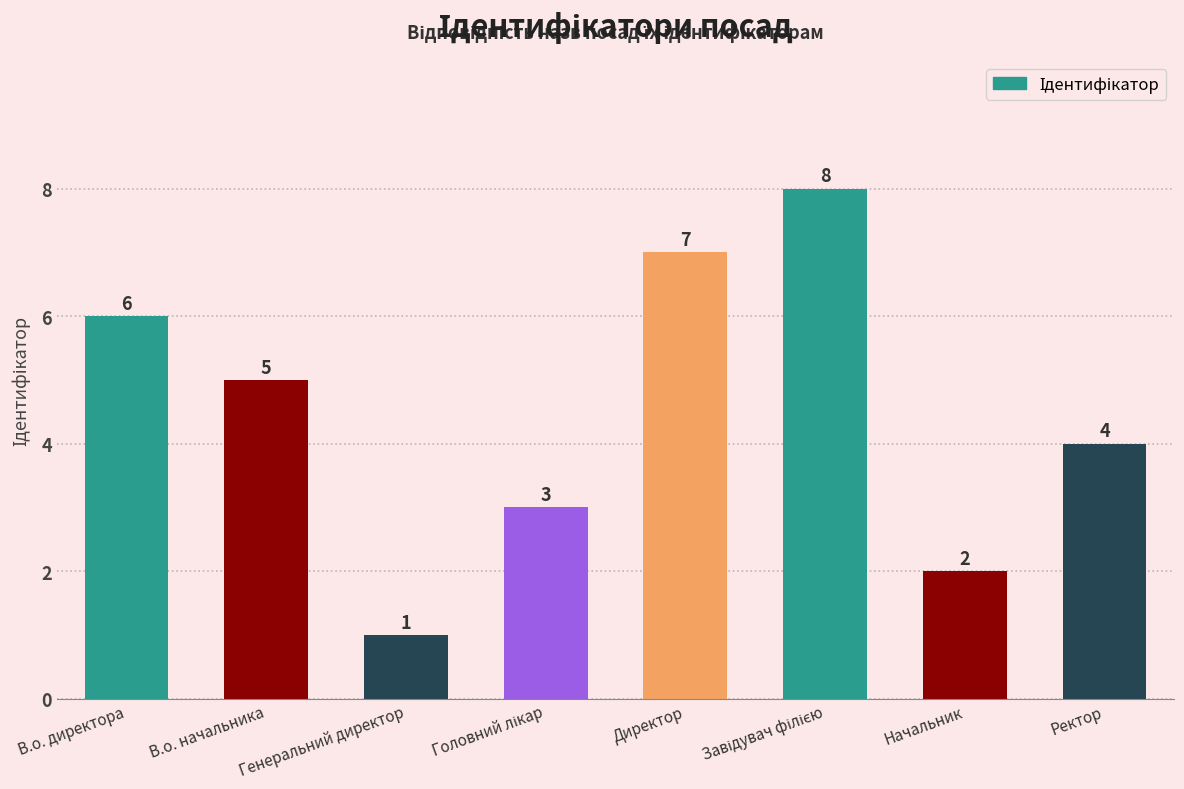

Are the bars grouped side by side (vs. stacked)?

No